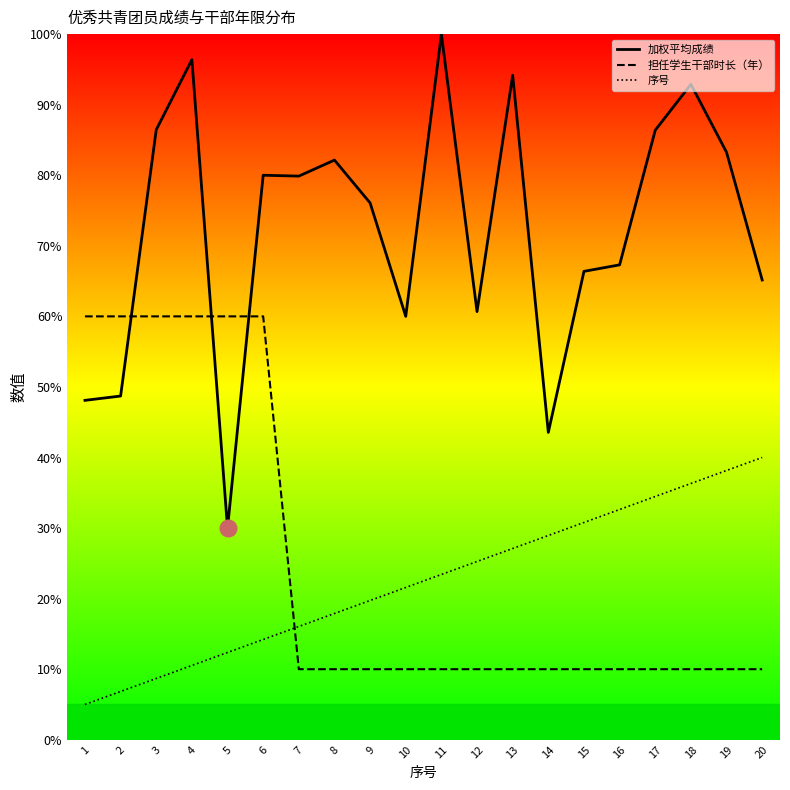

Where is 担任学生干部时长（年） nearest to the value 35?

1